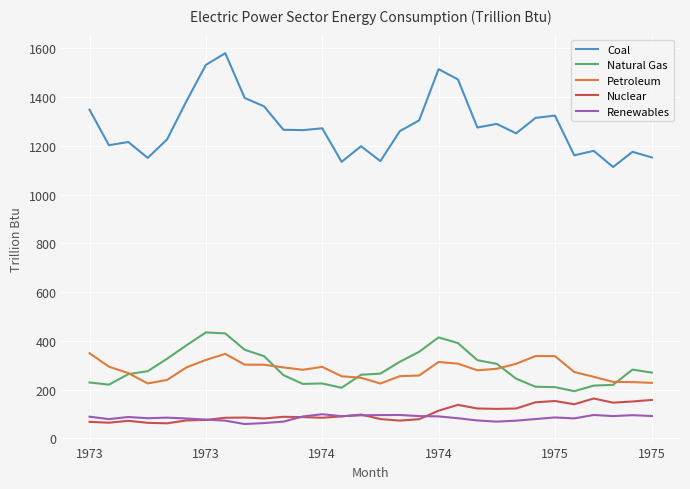

True or false: Nuclear and Coal intersect in this chart.

False